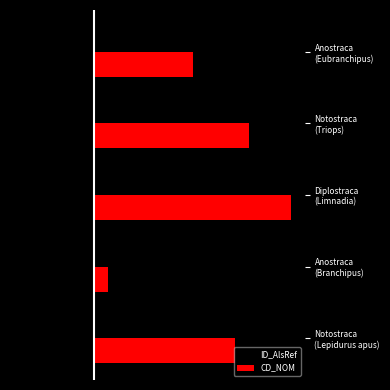

What are all the series names shown in the legend?

ID_AlsRef, CD_NOM